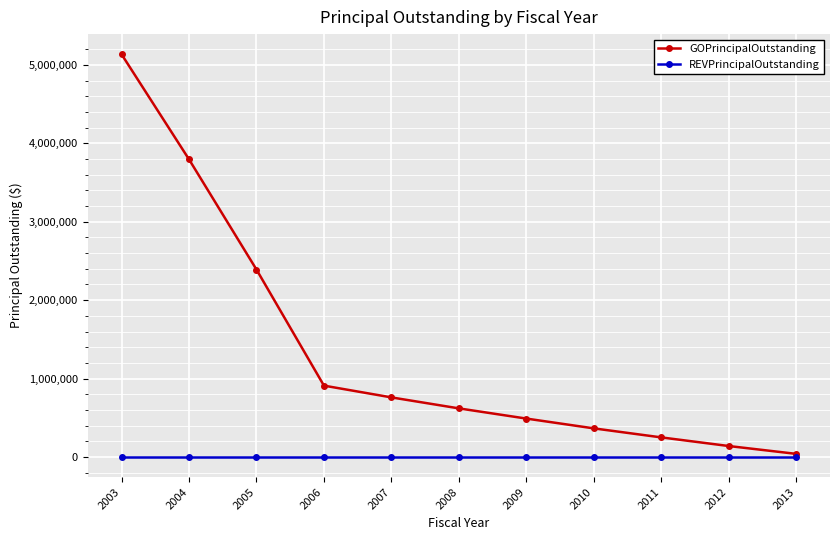

Reading left to right, what are all the values shown in this chart?

GOPrincipalOutstanding: 5135000	3795000	2390000	910000	760000	620000	490000	365000	250000	140000	40000
REVPrincipalOutstanding: 0	0	0	0	0	0	0	0	0	0	0